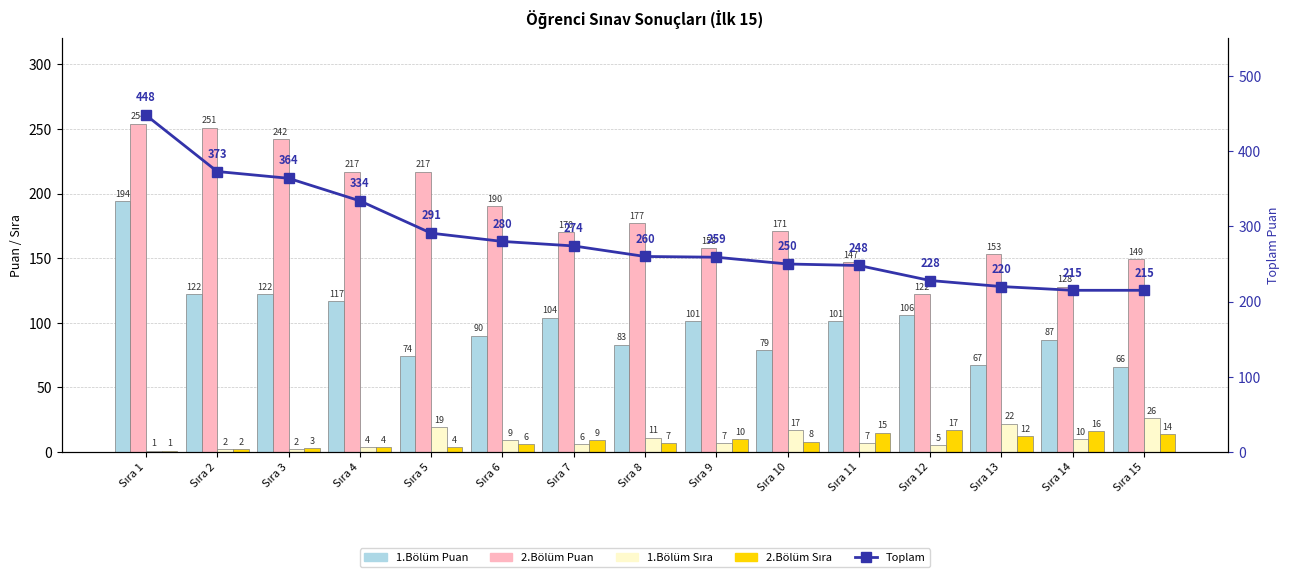

What is the value of the 2.Bölüm Puan bar at the 11th from the left?

147